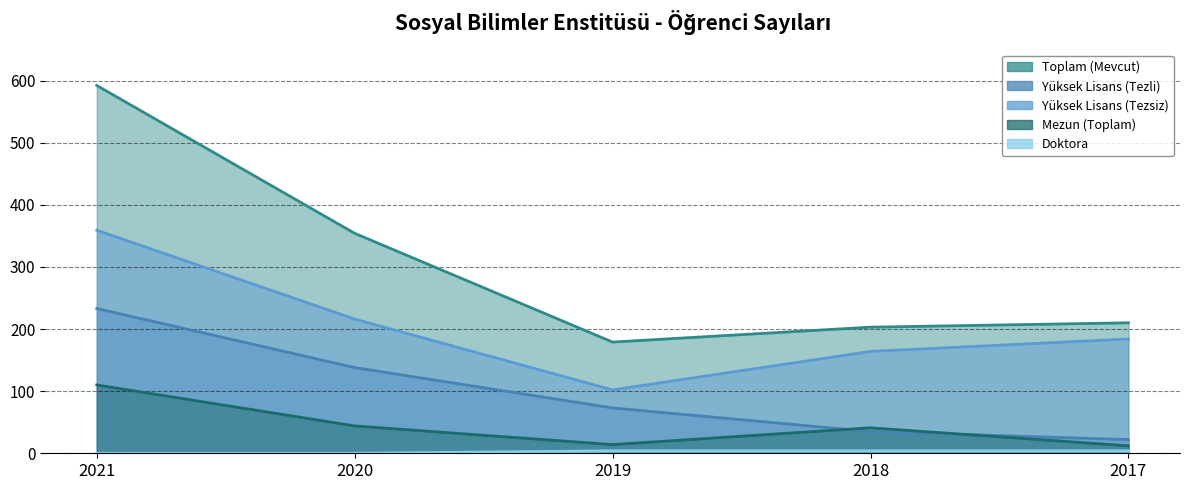

True or false: Doktora and Toplam (Mevcut) intersect in this chart.

False